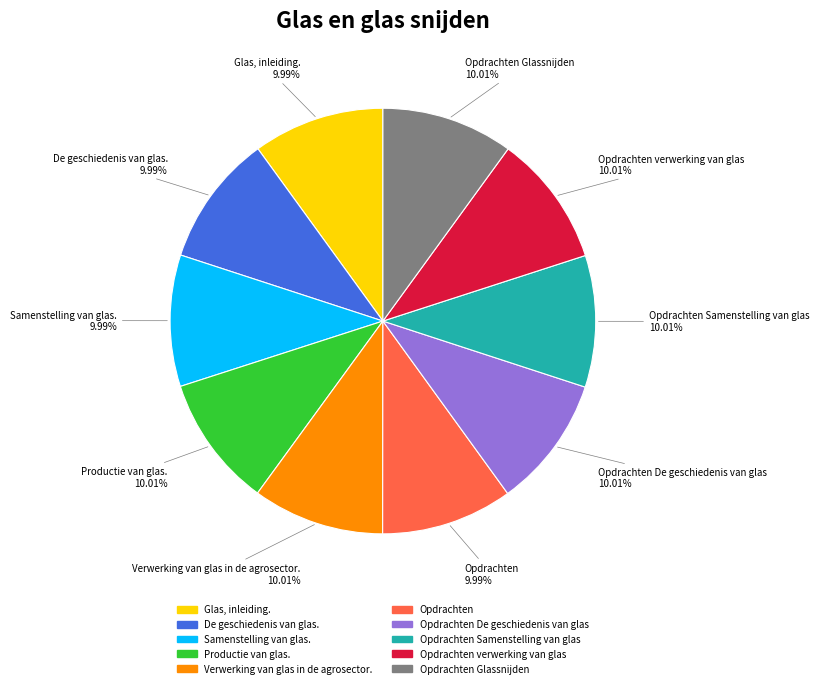

Count the number of slices in the pie.

10